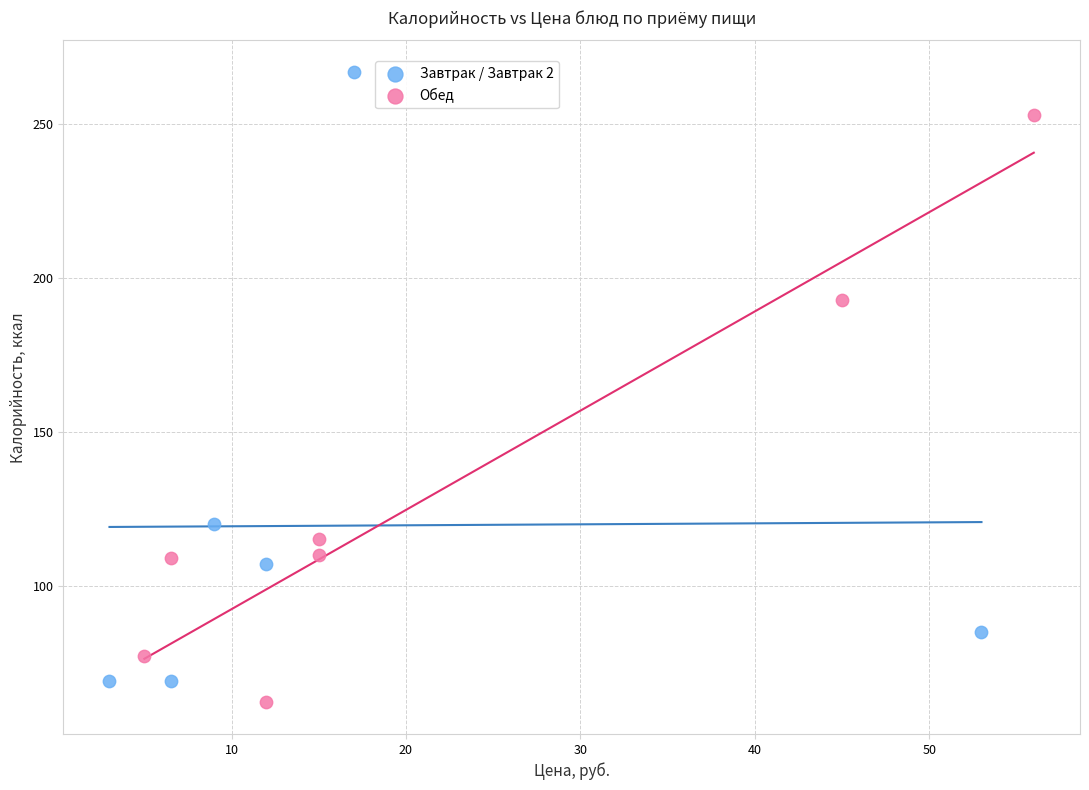

What are all the series names shown in the legend?

Завтрак / Завтрак 2, Обед